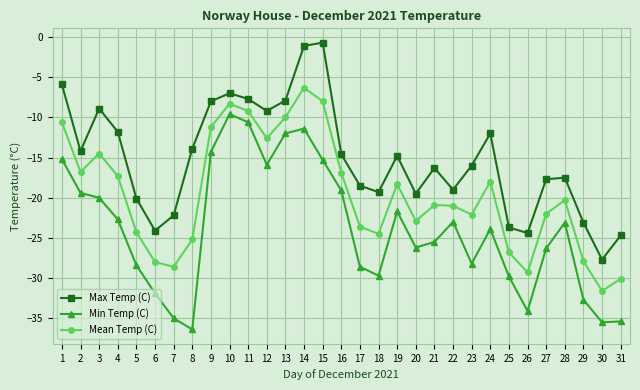

Which series changed the most between 1 and 18?

Min Temp (C)